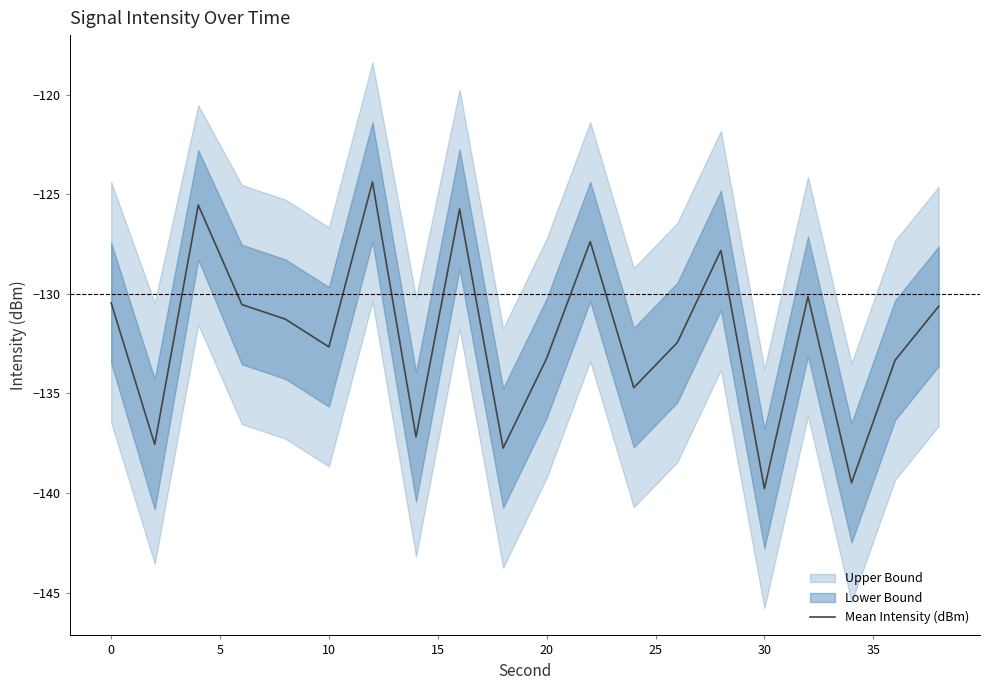

What is the value of the 17th point from the left?

-130.1